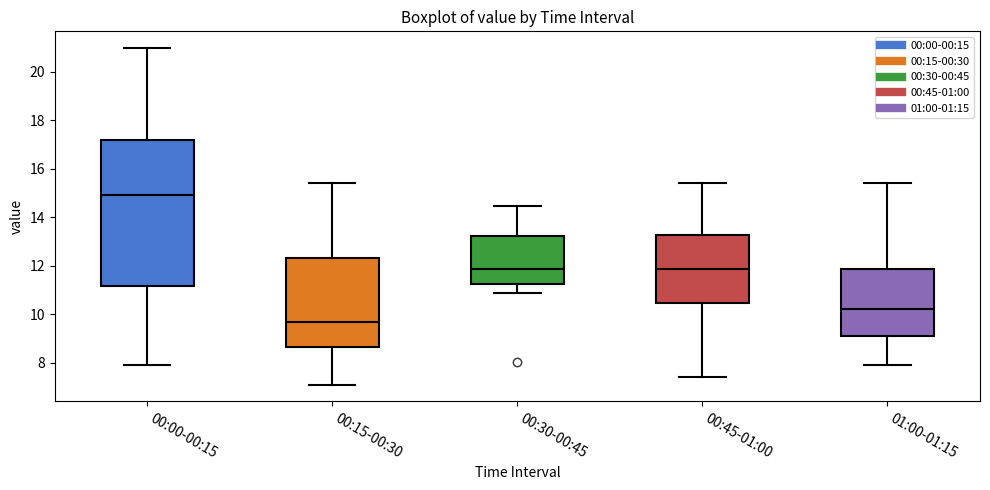

Which box's median line is the highest?

00:00-00:15